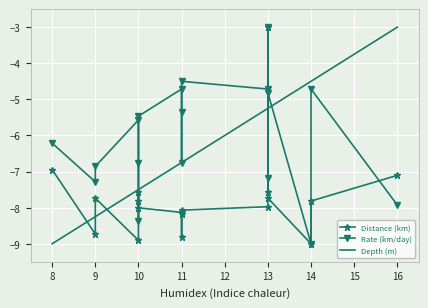

What is the value of the Rate (km/day) point at the 13th from the left?

-4.7